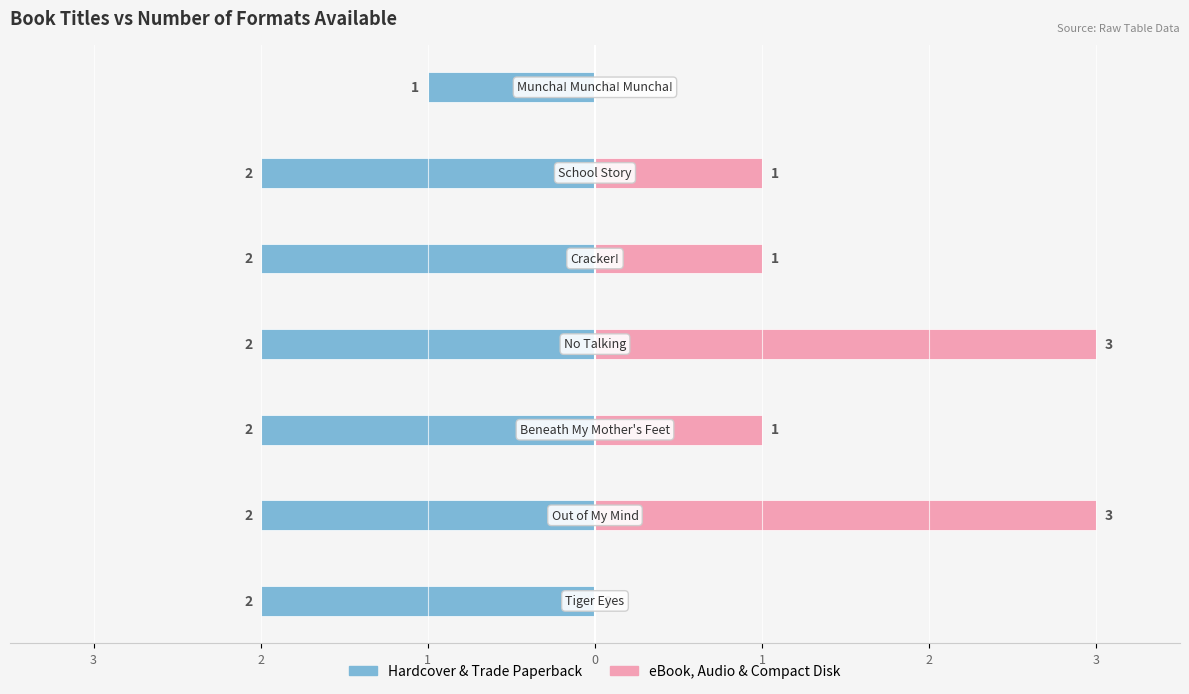

How many values in the eBook, Audio & Compact Disk series exceed 1?

2